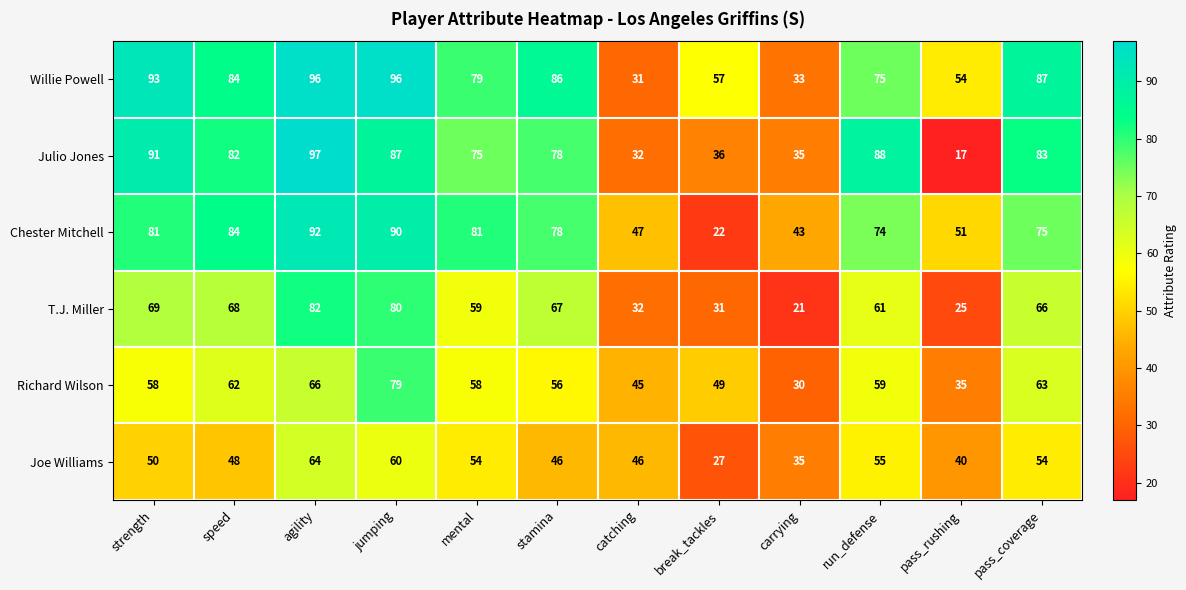

What is the smallest value displayed?

17